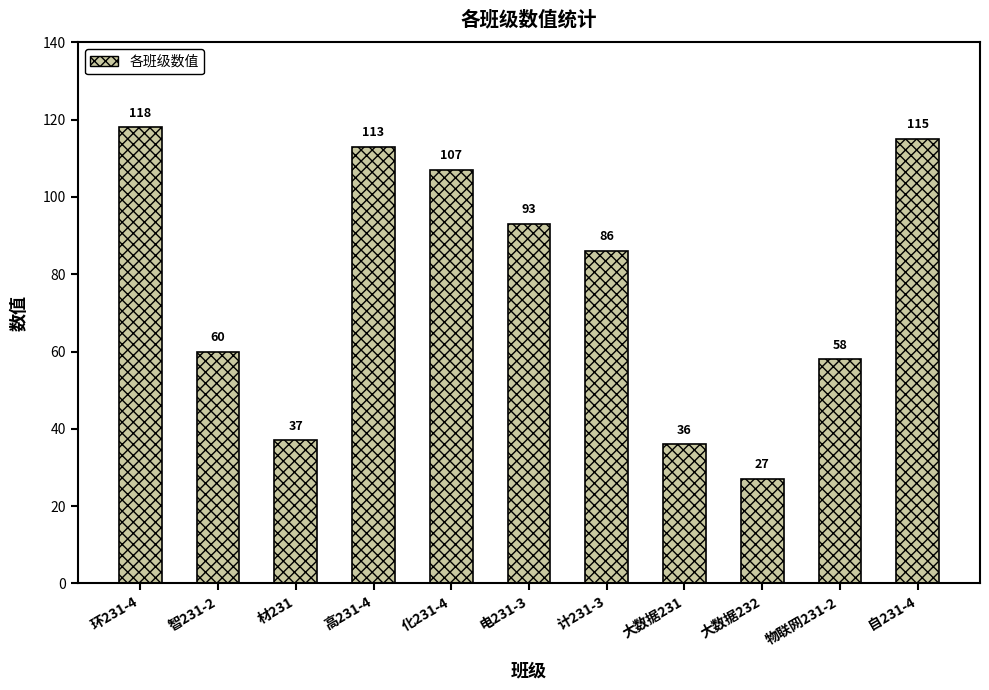

Rank the categories by value from highest to lowest.

环231-4, 自231-4, 高231-4, 化231-4, 电231-3, 计231-3, 智231-2, 物联网231-2, 材231, 大数据231, 大数据232